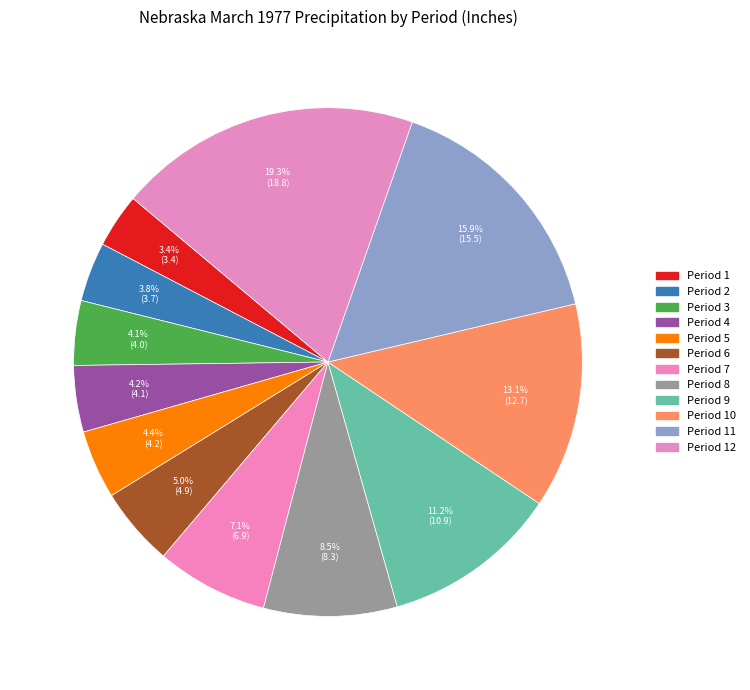

Is there a majority slice in this chart?

No